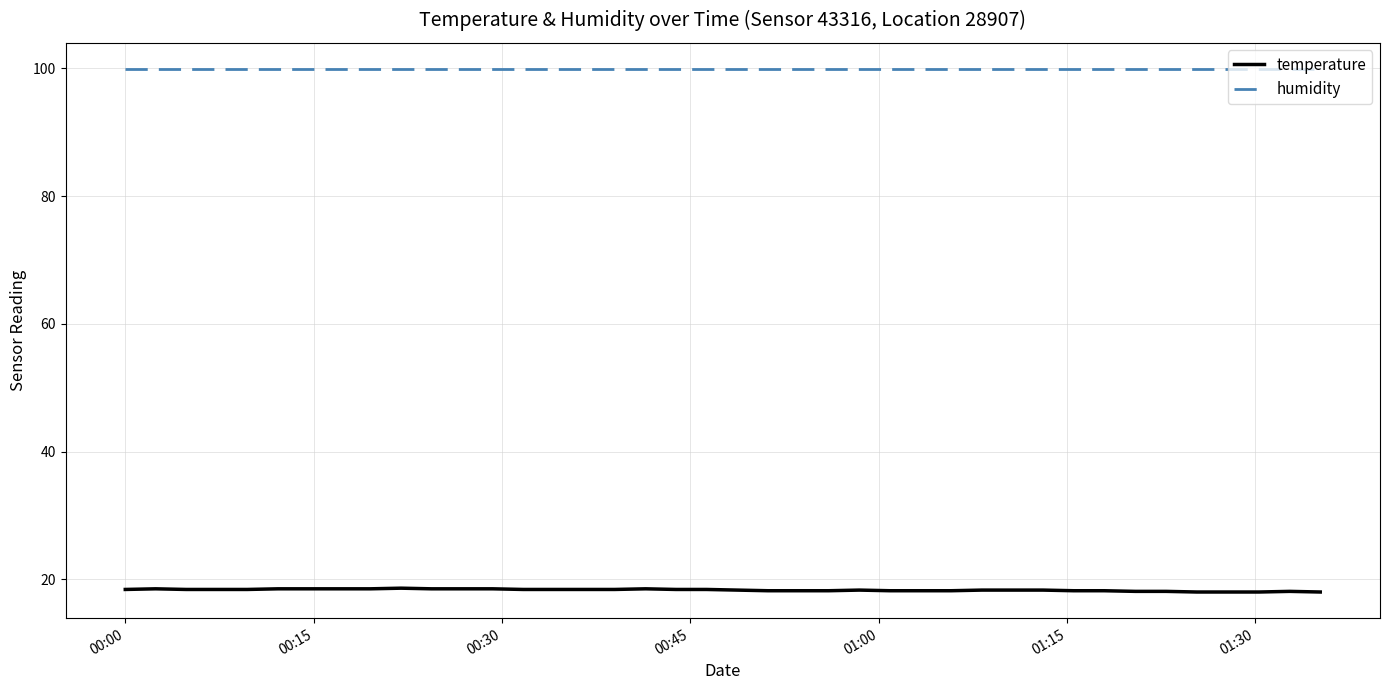

Which series has the largest total across all categories?

humidity